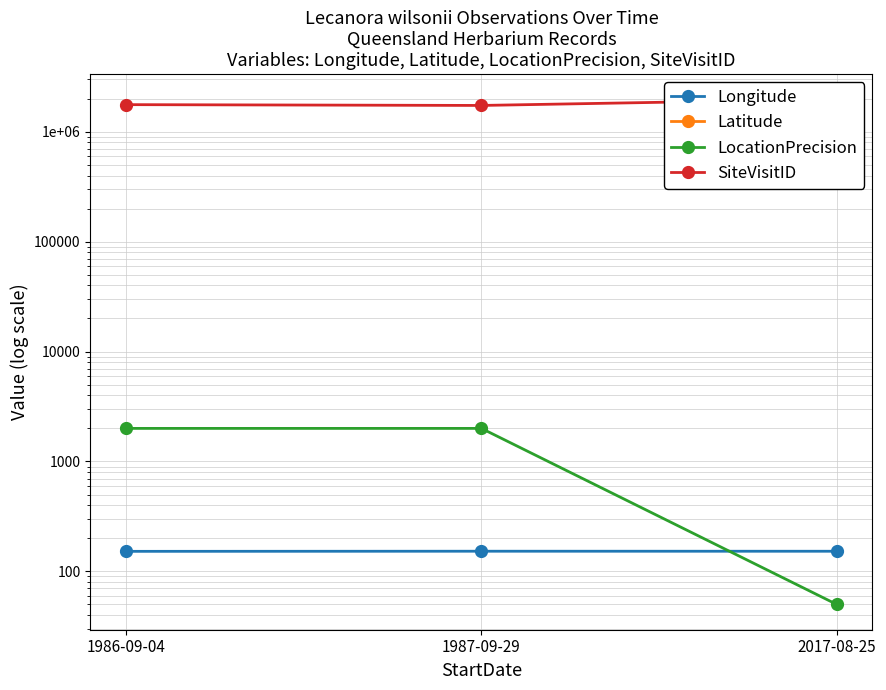

What is the label of the 2nd point from the left?

1987-09-29